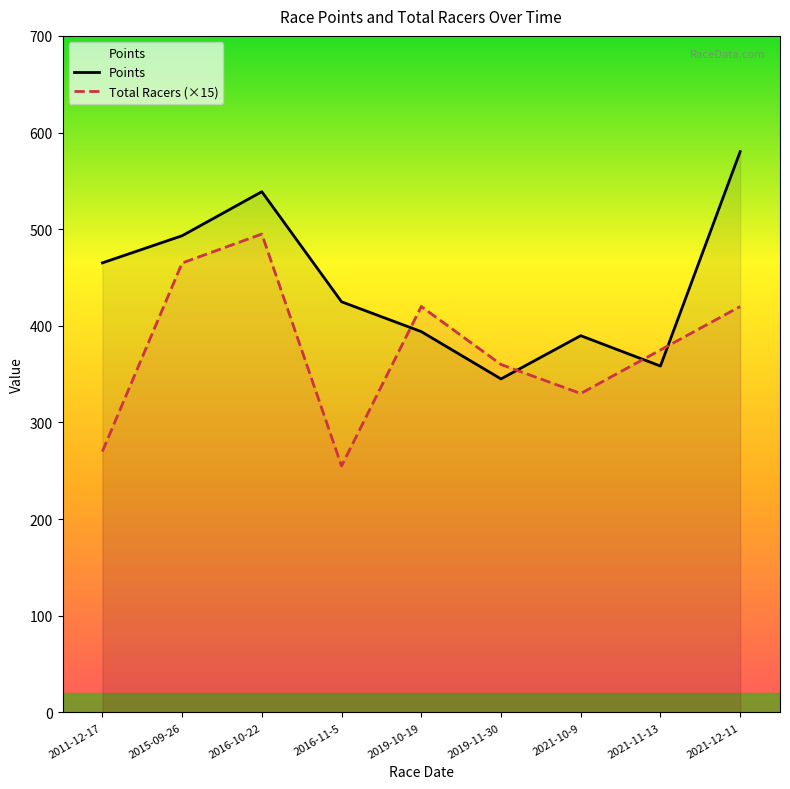

What is the label of the 9th point from the left?

2021-12-11